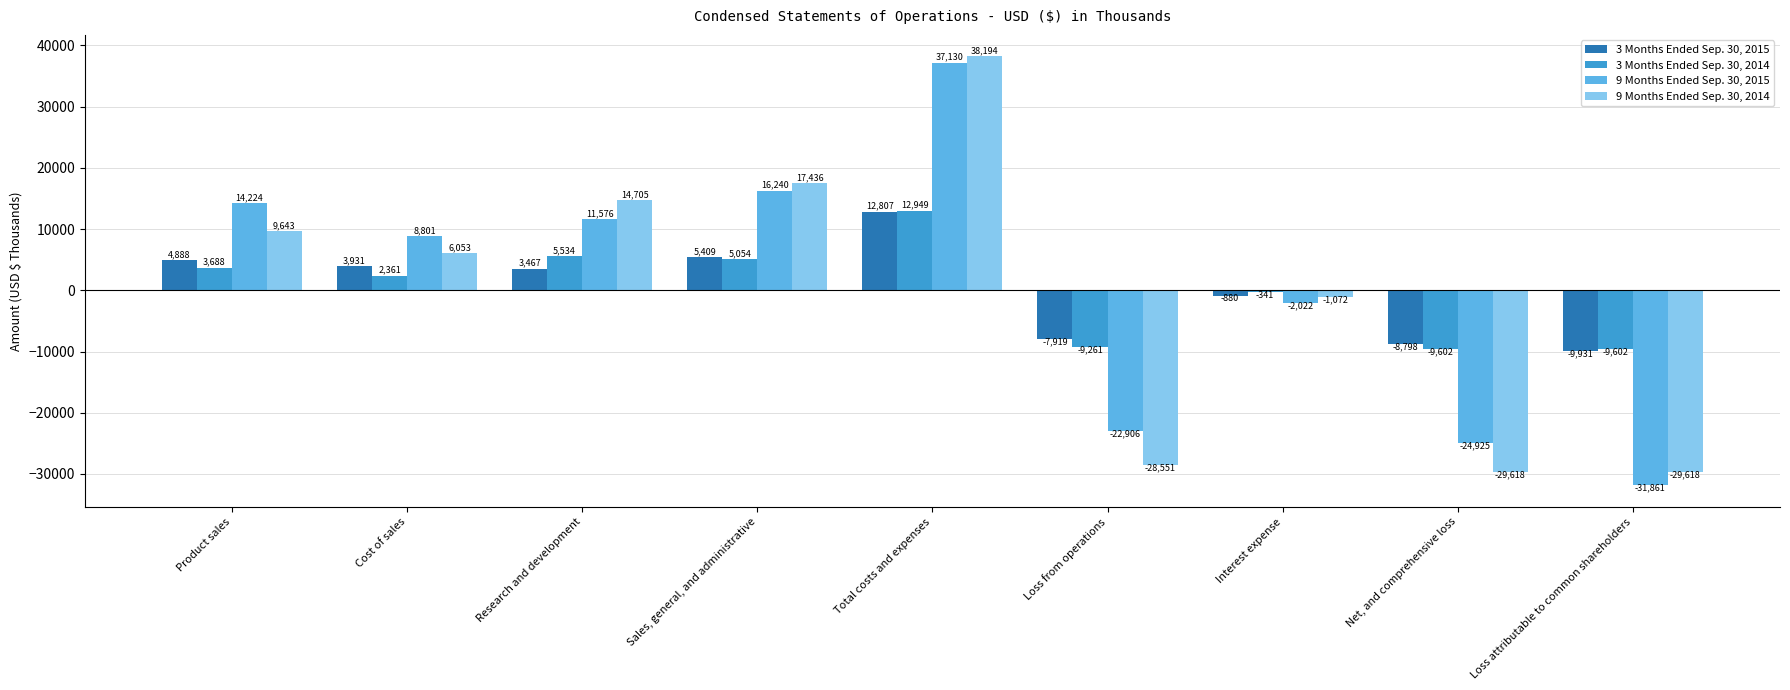

Rank the series by their average value, from highest to lowest.

9 Months Ended Sep. 30, 2015, 3 Months Ended Sep. 30, 2015, 3 Months Ended Sep. 30, 2014, 9 Months Ended Sep. 30, 2014